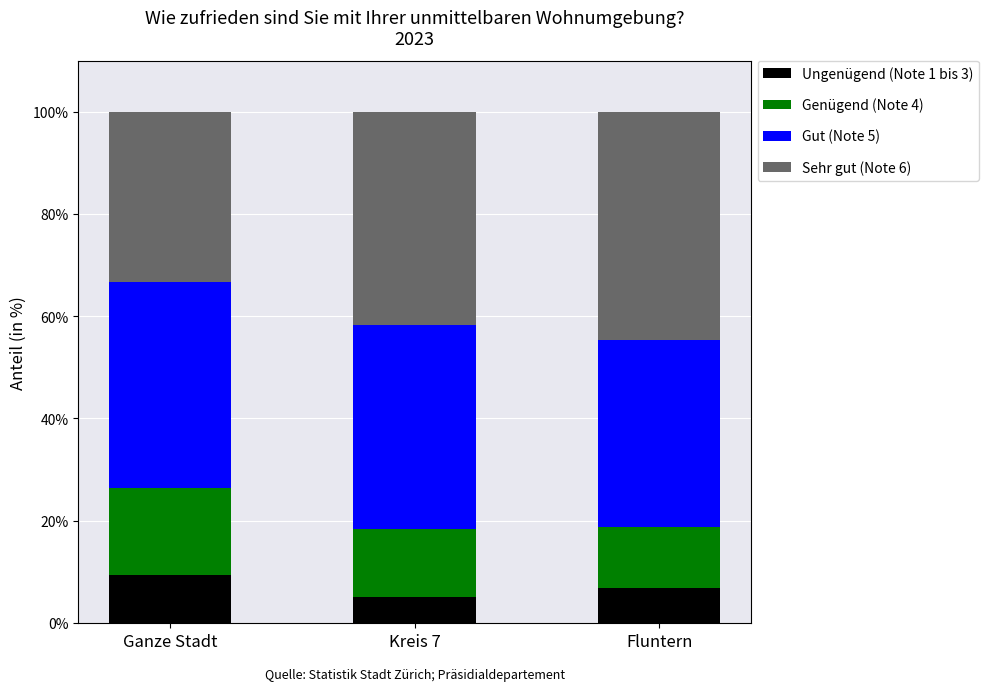

What is the difference between the Ungenügend (Note 1 bis 3) values at Kreis 7 and Ganze Stadt?

4.3